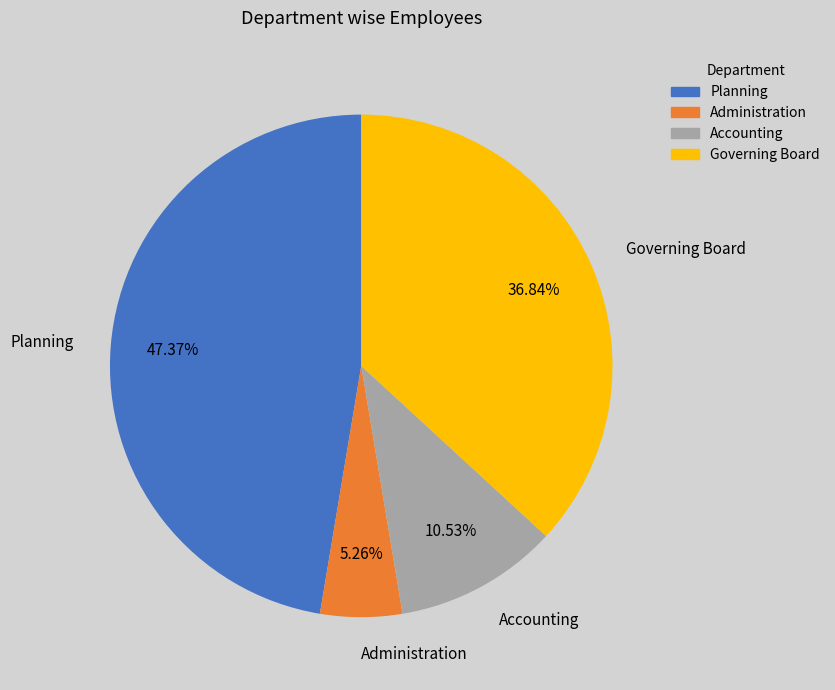

To the nearest percent, what is the combined percentage of Administration and Planning?

53%